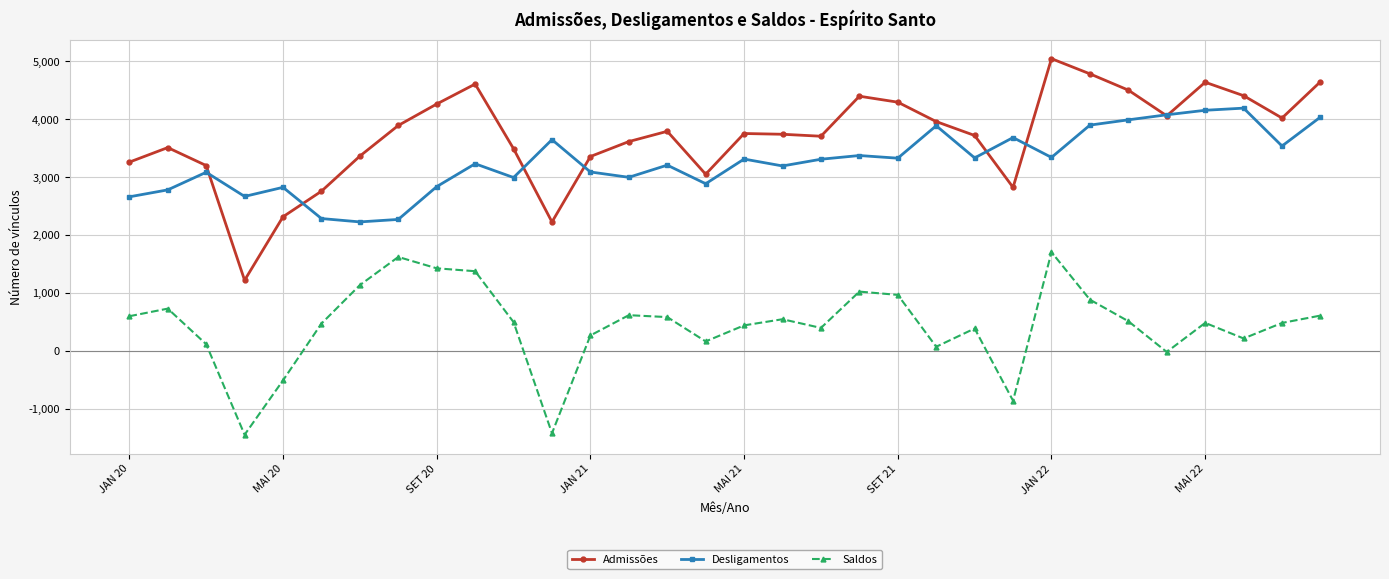

Is this an area chart (filled region under the line)?

No